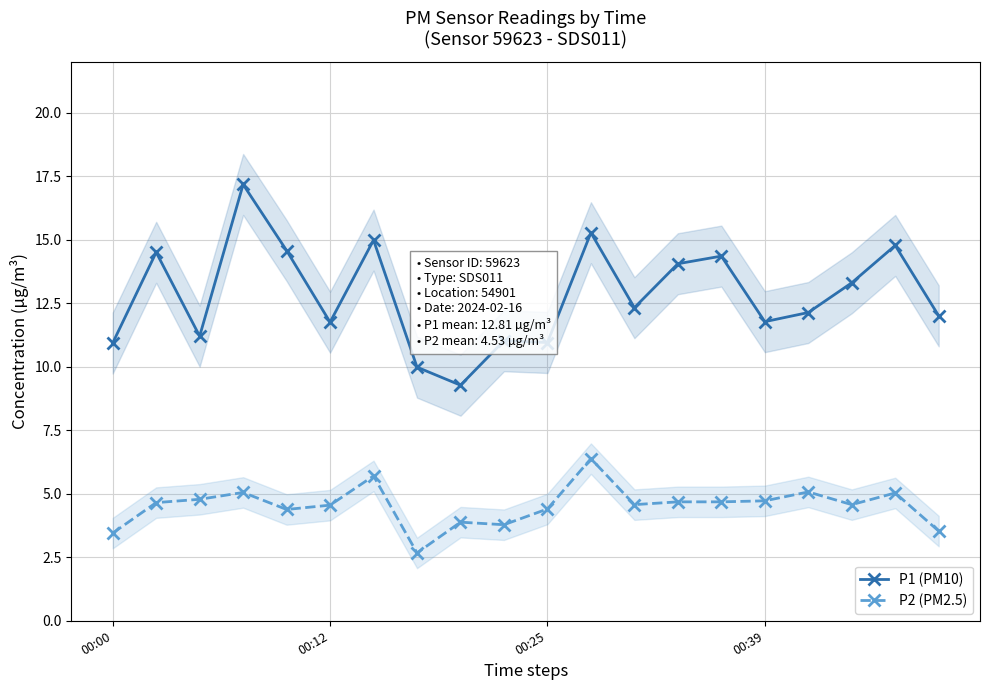

Which series has the widest spread of values?

P1 (PM10)